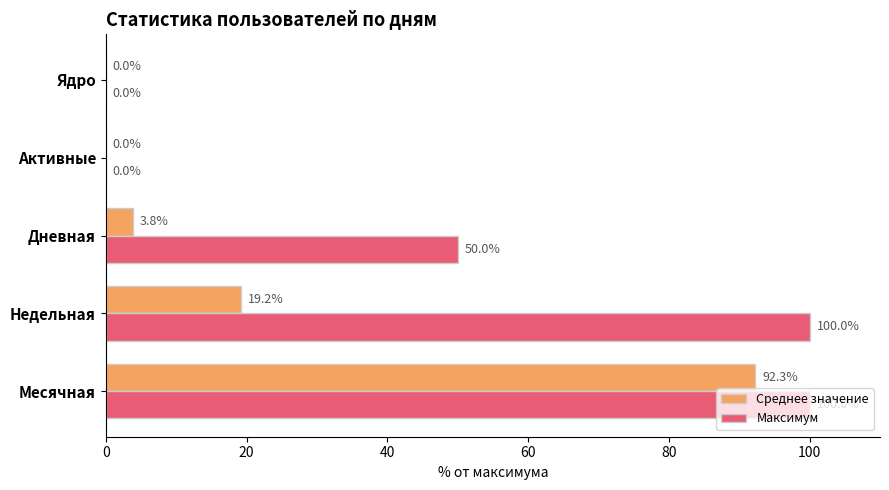

At which category is the sum across all series the highest?

Месячная